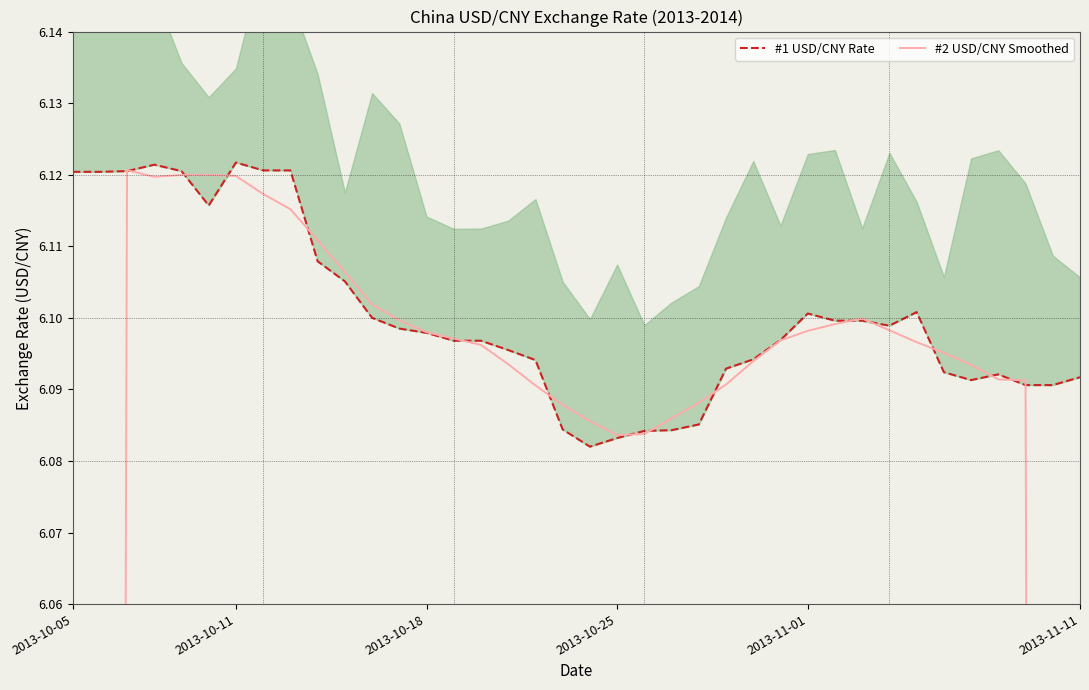

Reading left to right, list all the values displayed in this chart.

#1 USD/CNY Rate: 6.1	6.1	6.1	6.1	6.1	6.1	6.1	6.1	6.1	6.1	6.1	6.1	6.1	6.1	6.1	6.1	6.1	6.1	6.1	6.1	6.1	6.1	6.1	6.1	6.1	6.1	6.1	6.1	6.1	6.1	6.1	6.1	6.1	6.1	6.1	6.1	6.1	6.1
#2 USD/CNY Smoothed: 3.7	4.9	6.1	6.1	6.1	6.1	6.1	6.1	6.1	6.1	6.1	6.1	6.1	6.1	6.1	6.1	6.1	6.1	6.1	6.1	6.1	6.1	6.1	6.1	6.1	6.1	6.1	6.1	6.1	6.1	6.1	6.1	6.1	6.1	6.1	6.1	4.9	3.7